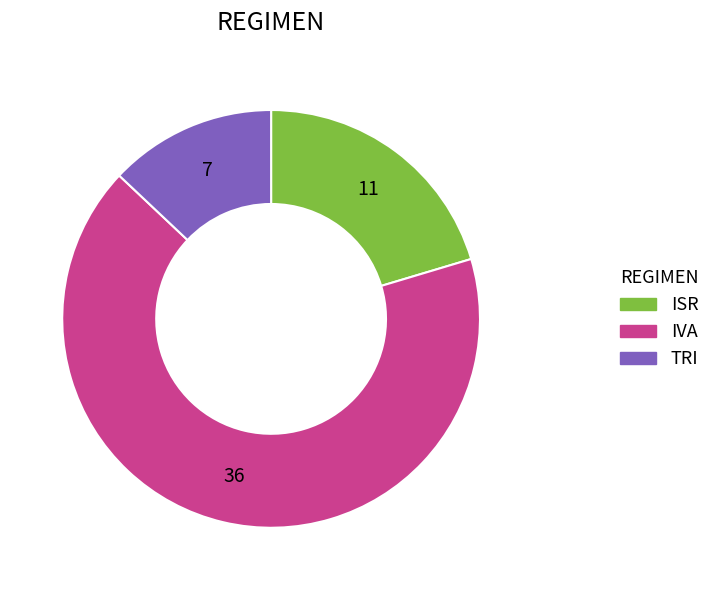

How many slices are in this pie chart?

3